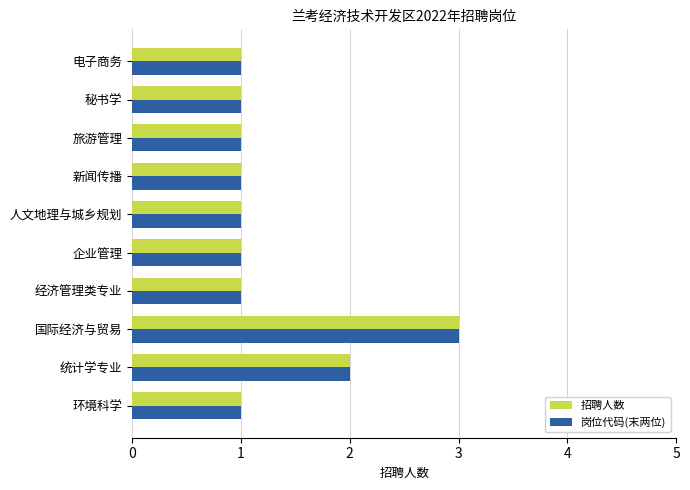

What is the greatest value displayed?

3